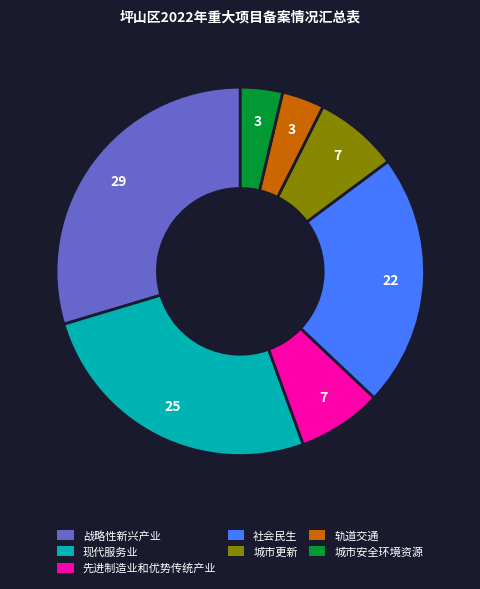

How many segments does this pie chart have?

7